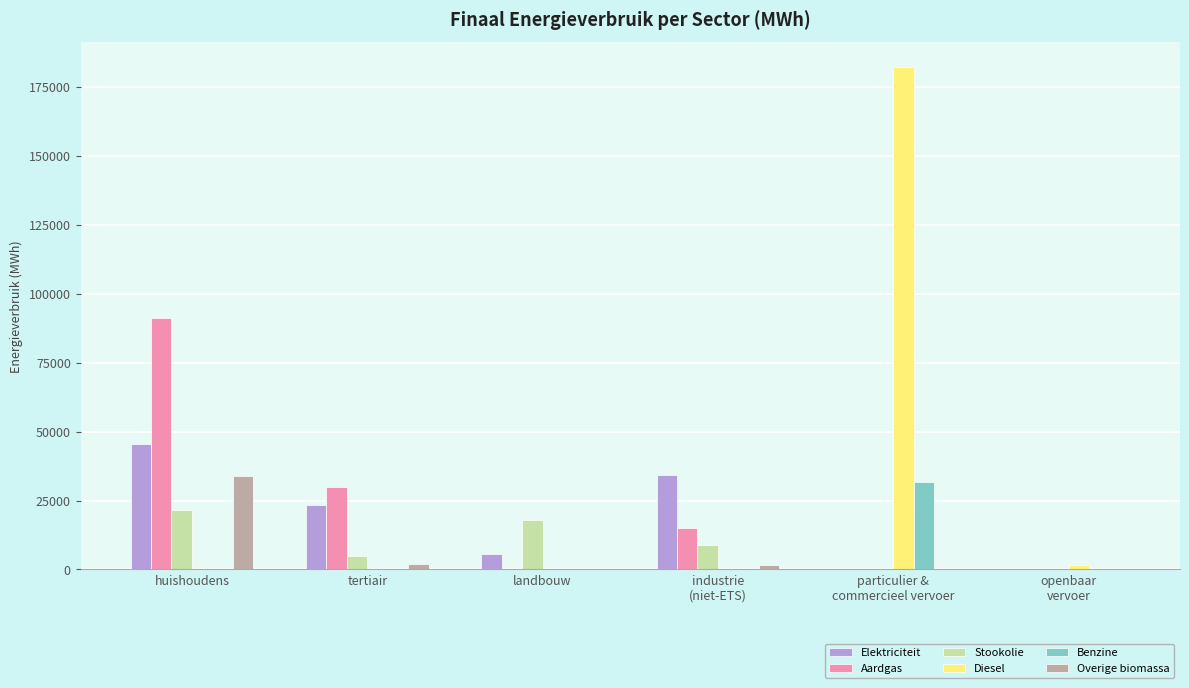

What is the average value of the Benzine series?

5276.2